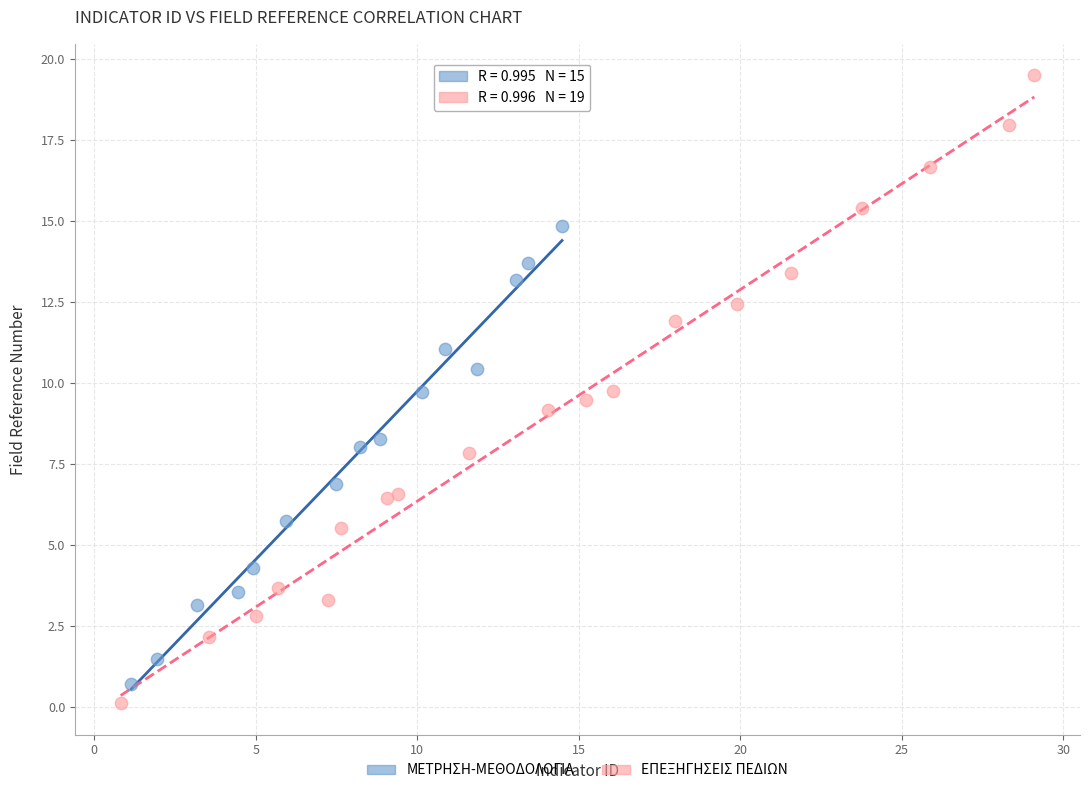

What are all the series names shown in the legend?

ΜΕΤΡΗΣΗ-ΜΕΘΟΔΟΛΟΓΙΑ, ΕΠΕΞΗΓΗΣΕΙΣ ΠΕΔΙΩΝ